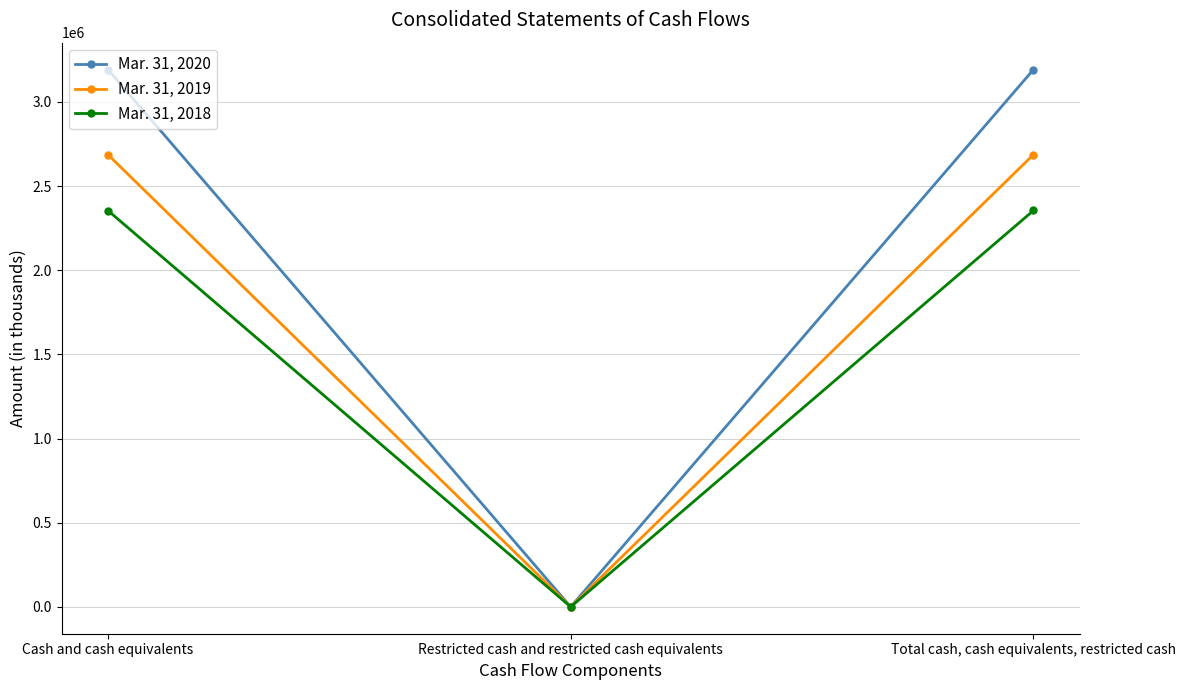

List the labels in order of Mar. 31, 2020 value, largest first.

Total cash, cash equivalents, restricted cash, Cash and cash equivalents, Restricted cash and restricted cash equivalents